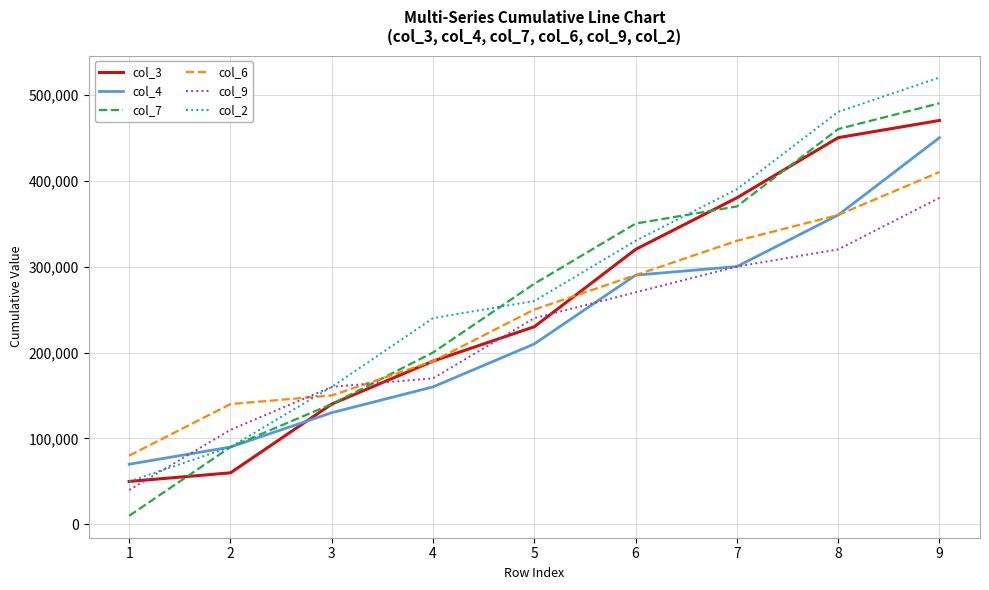

Which series has the largest range (max minus min)?

col_7